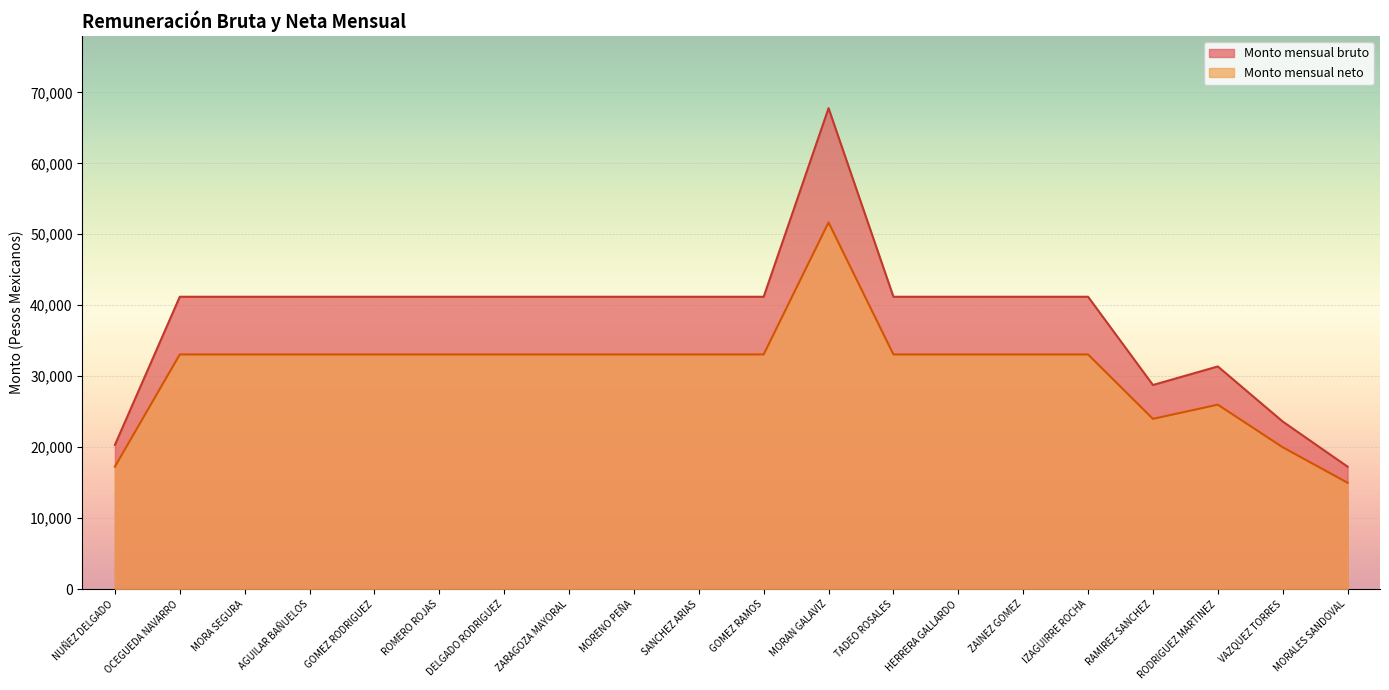

What position from the right is AGUILAR BAÑUELOS?

17